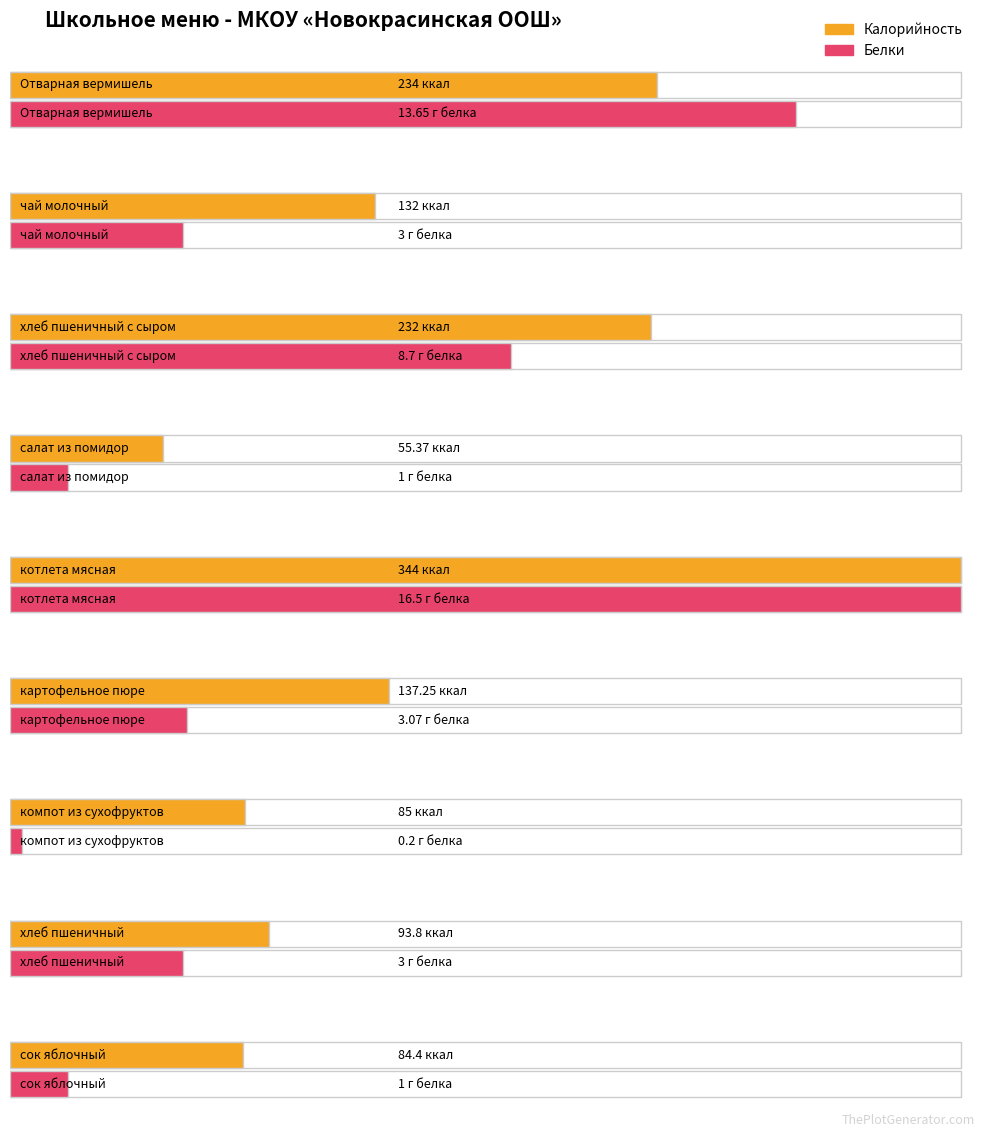

What is the lowest value of the Белки series?

0.2